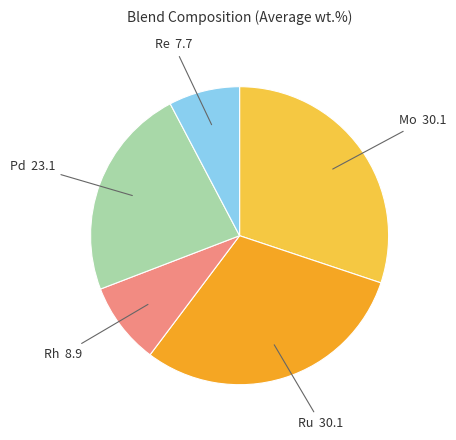

Is there any slice that represents more than half of the pie?

No